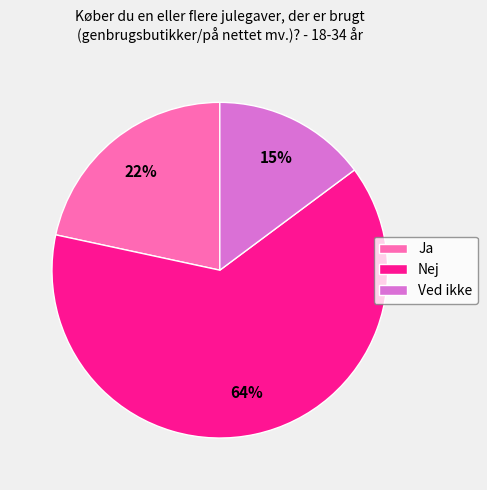

What is the majority slice?

Nej